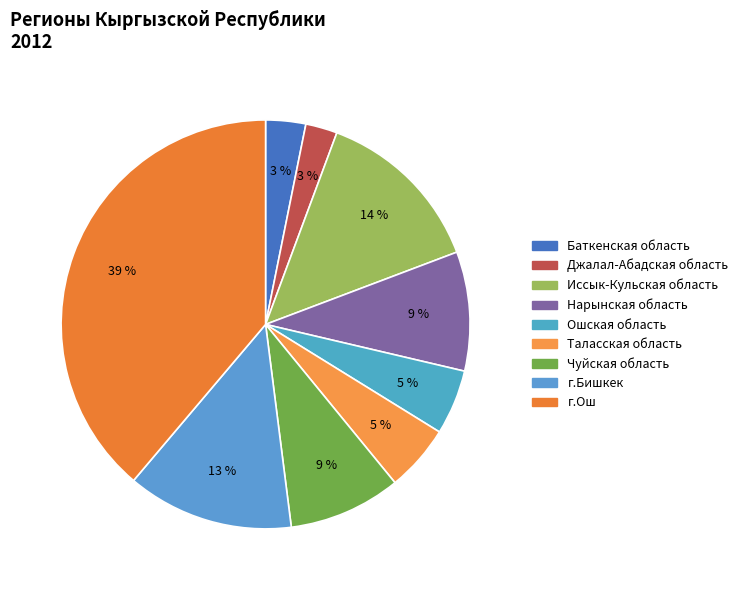

How many slices are in this pie chart?

9